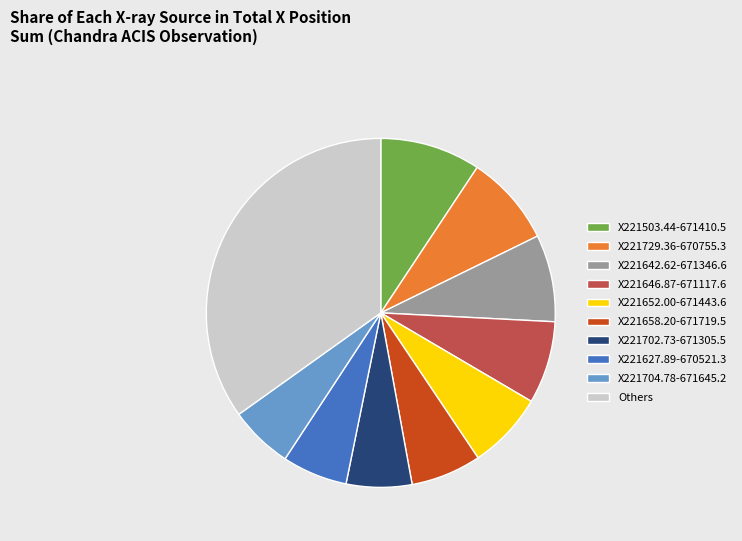

How many segments does this pie chart have?

10